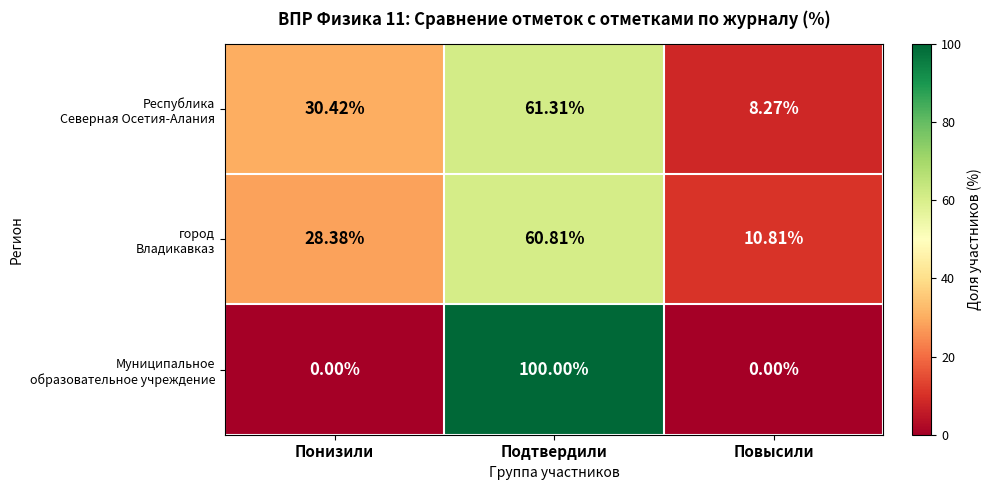

At which category is the sum across all series the highest?

Подтвердили